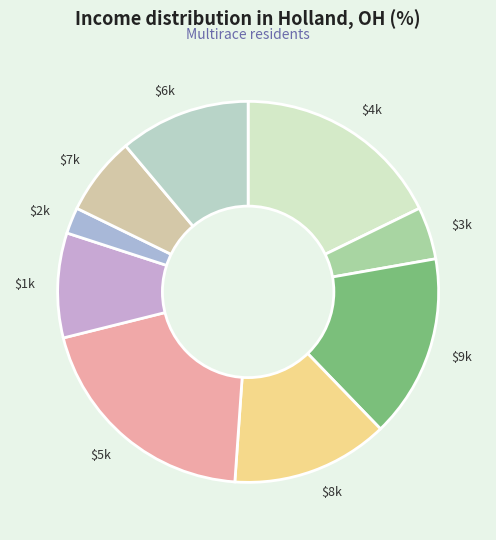

Which category has the smallest portion of the pie?

$2k